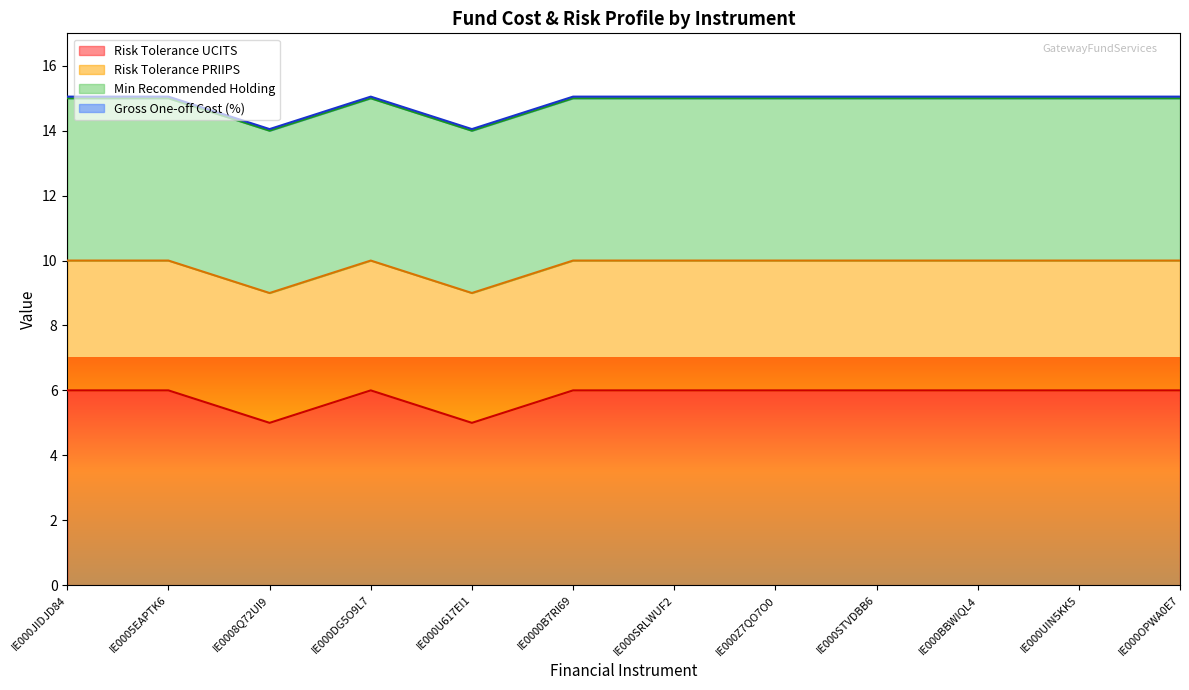

What is the sum of the Gross One-off Cost (%) values at IE000UIN5KK5 and IE000U617EI1?

0.1